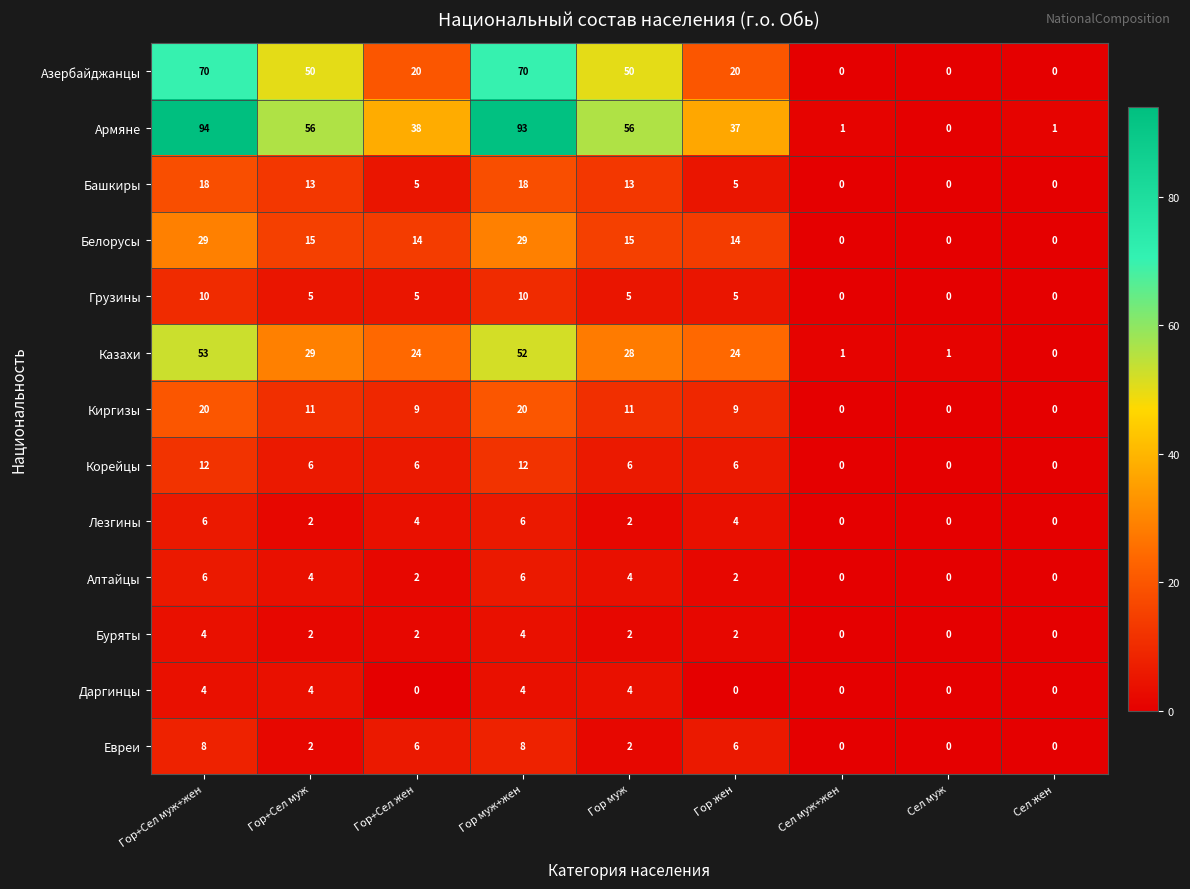

What is the difference between the maximum and second lowest values in the Лезгины series?

6